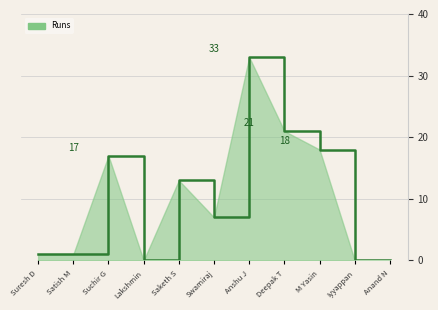

What position from the left is Anand N?

11